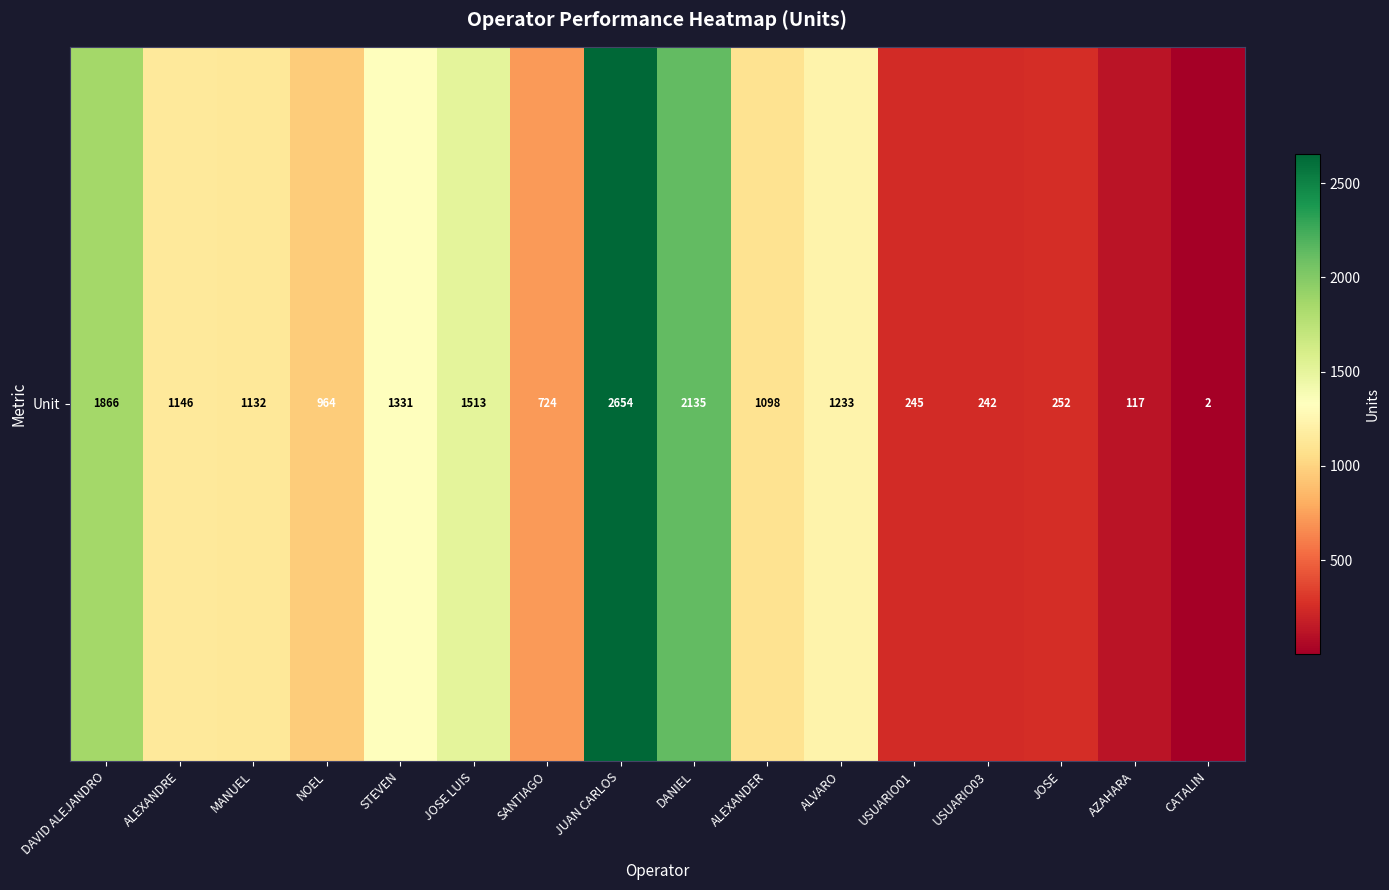

Reading right to left, list all the values displayed in this chart.

CATALIN=2	AZAHARA=117	JOSE=252	USUARIO03=242	USUARIO01=245	ALVARO=1233	ALEXANDER=1098	DANIEL=2135	JUAN CARLOS=2654	SANTIAGO=724	JOSE LUIS=1513	STEVEN=1331	NOEL=964	MANUEL=1132	ALEXANDRE=1146	DAVID ALEJANDRO=1866